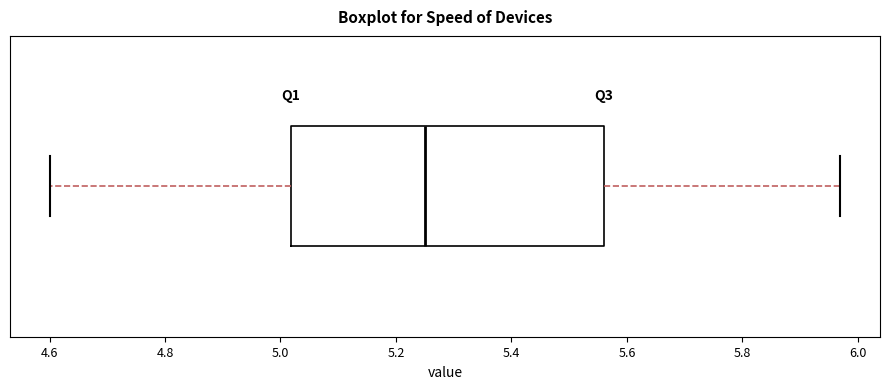

Read this box plot against the x-axis: the position of the median line, the range covered by the box, and the ends of both whiskers. The values are not printed on the chart, so give them approximately, as read against the axis.

median 5.26, box 5.02 to 5.56, whiskers 4.60 to 5.98